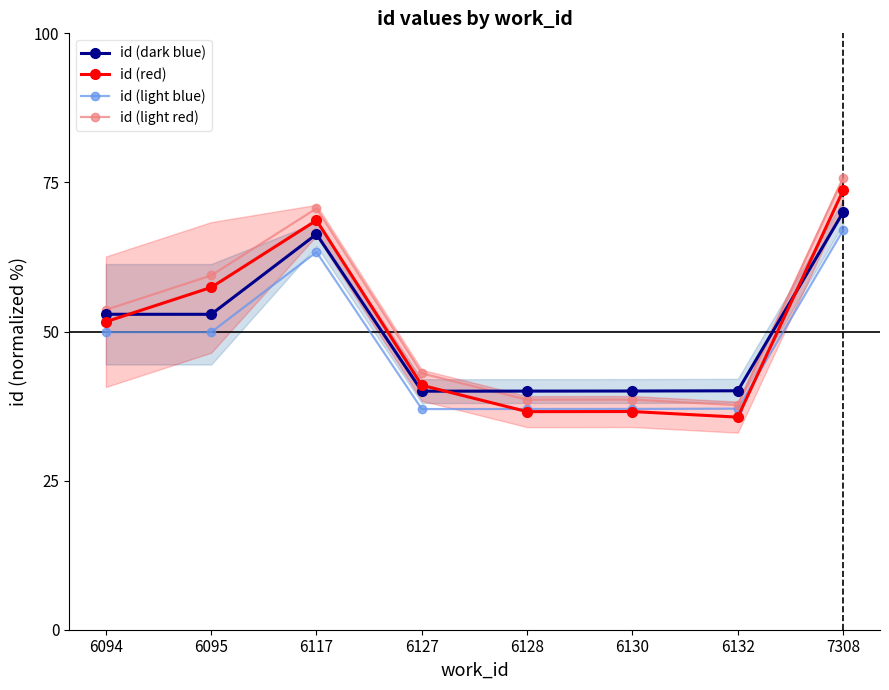

What is the sum of the id (light blue) values at 6127 and 6130?

74.0